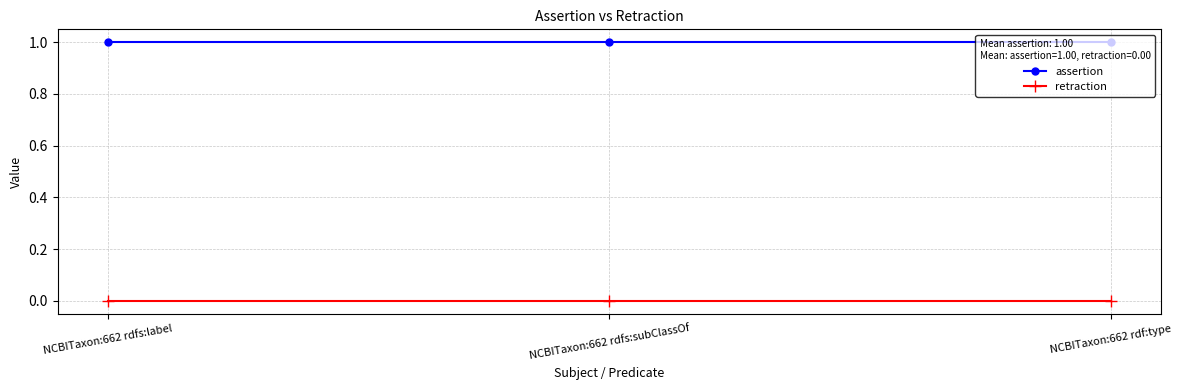

Reading left to right, list all the values displayed in this chart.

assertion: NCBITaxon:662 rdfs:label=1	NCBITaxon:662 rdfs:subClassOf=1	NCBITaxon:662 rdf:type=1
retraction: NCBITaxon:662 rdfs:label=0	NCBITaxon:662 rdfs:subClassOf=0	NCBITaxon:662 rdf:type=0